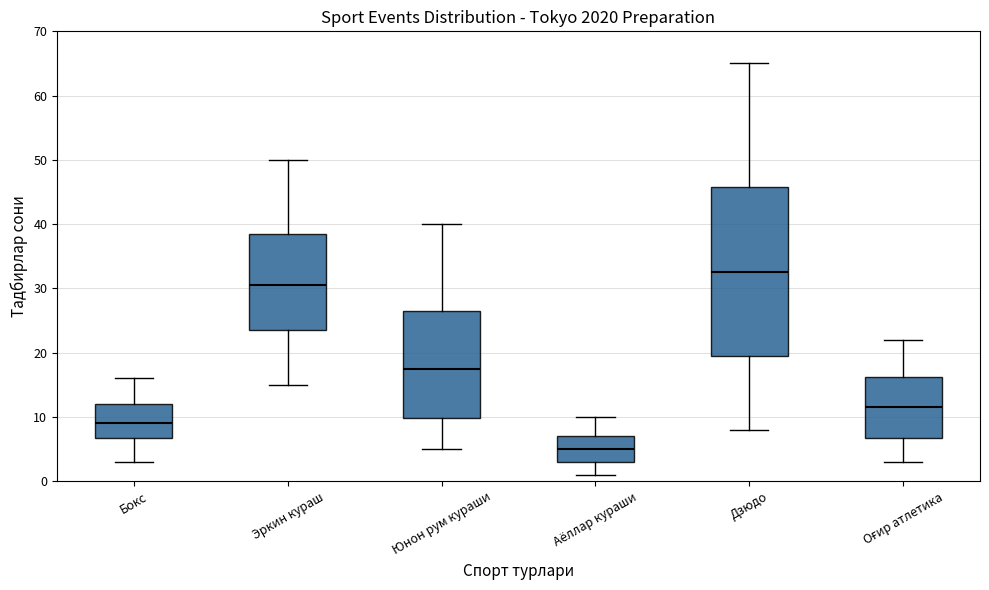

Which box is the tallest, from its lower edge to its upper edge?

Дзюдо